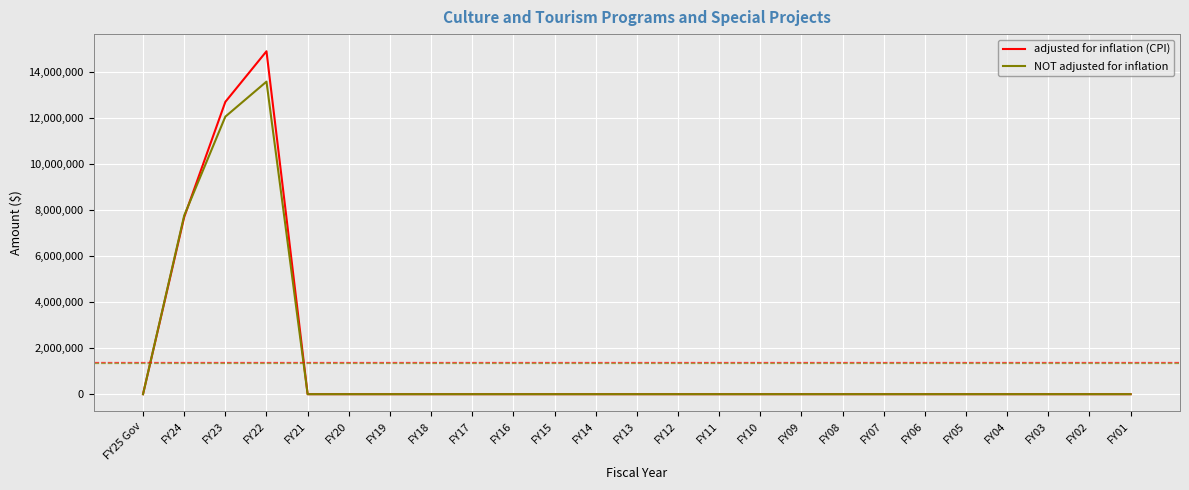

What position from the right is FY03?

3